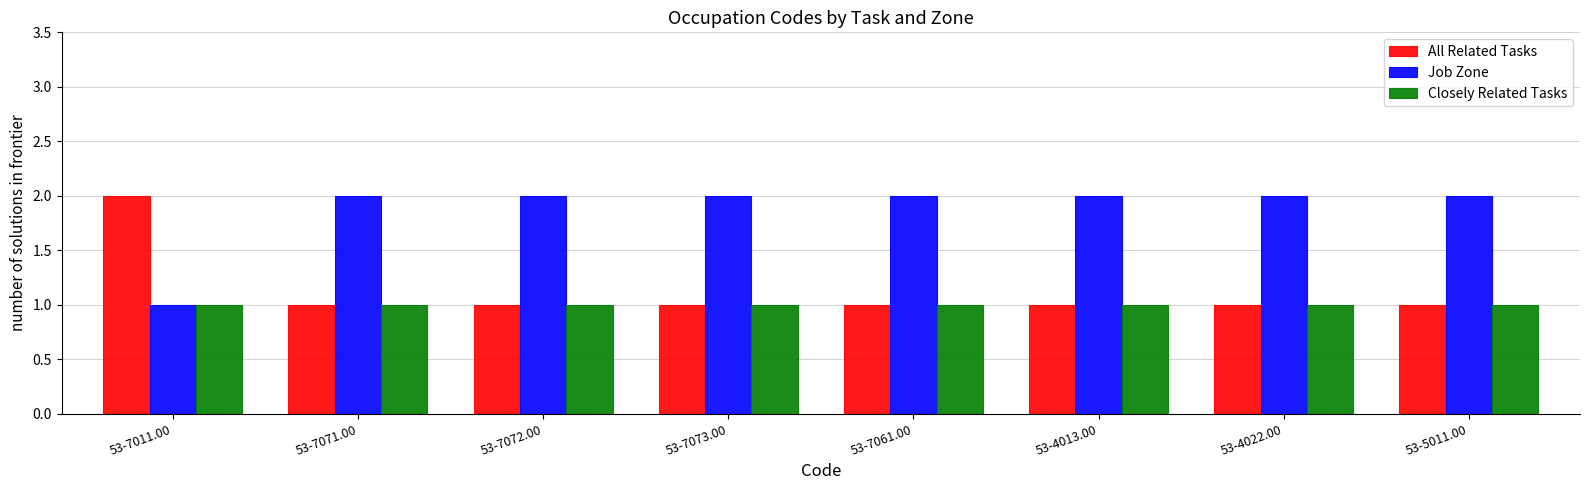

What is the sum of all All Related Tasks values?

9